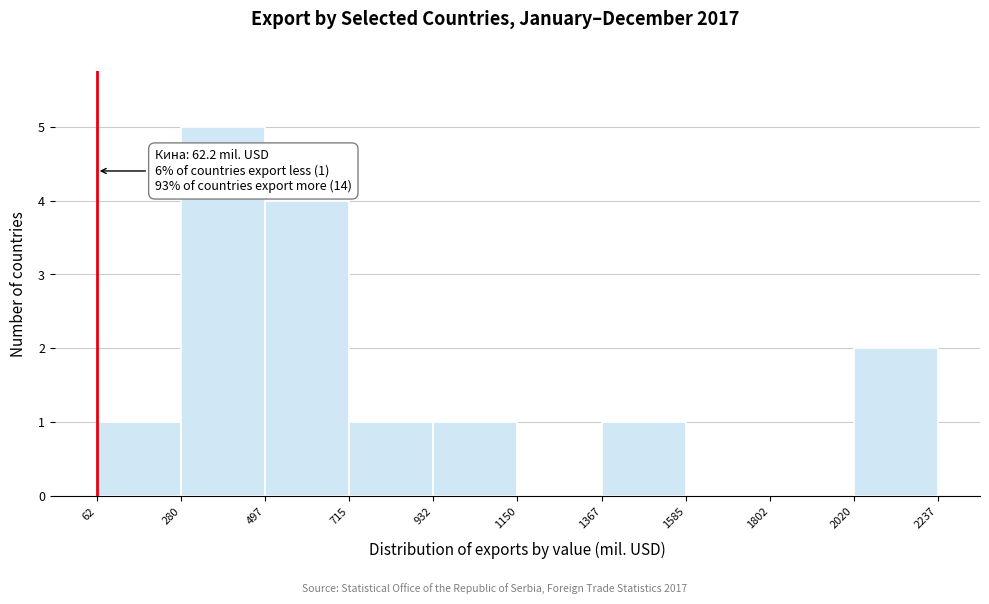

Which range on the x-axis has the tallest bar?

280 to 497